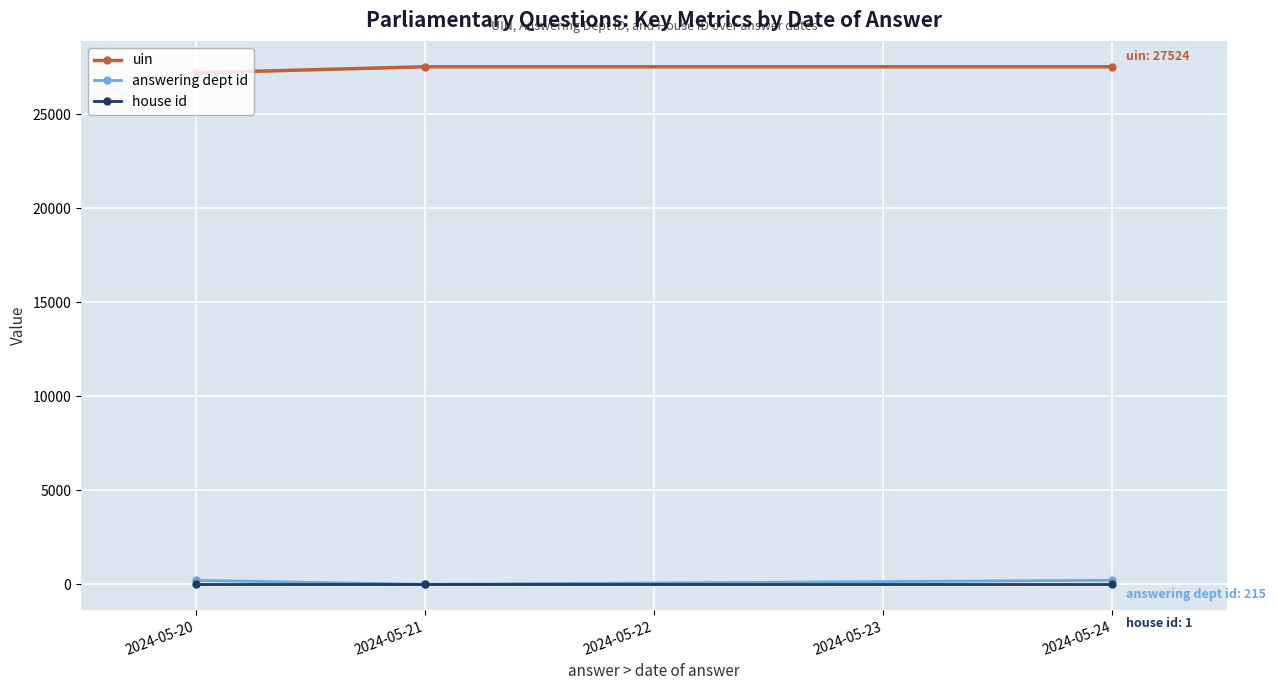

What is the value of the uin point at the 1st from the left?

27200